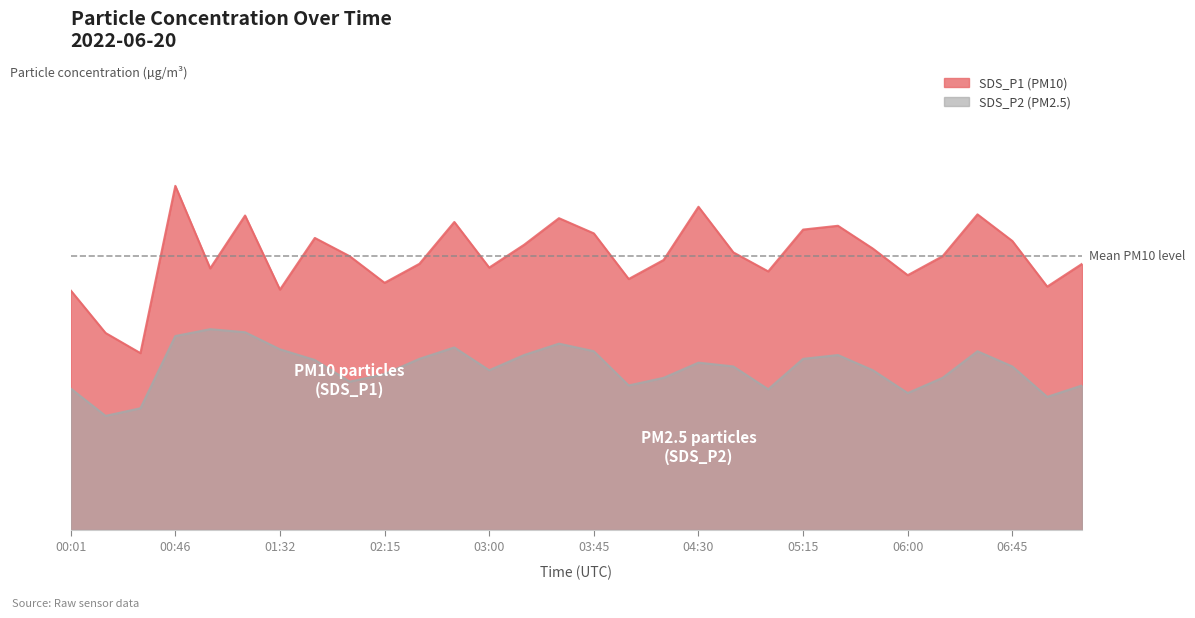

The value of SDS_P2 at 00:01 is 3.7. True or false?

True